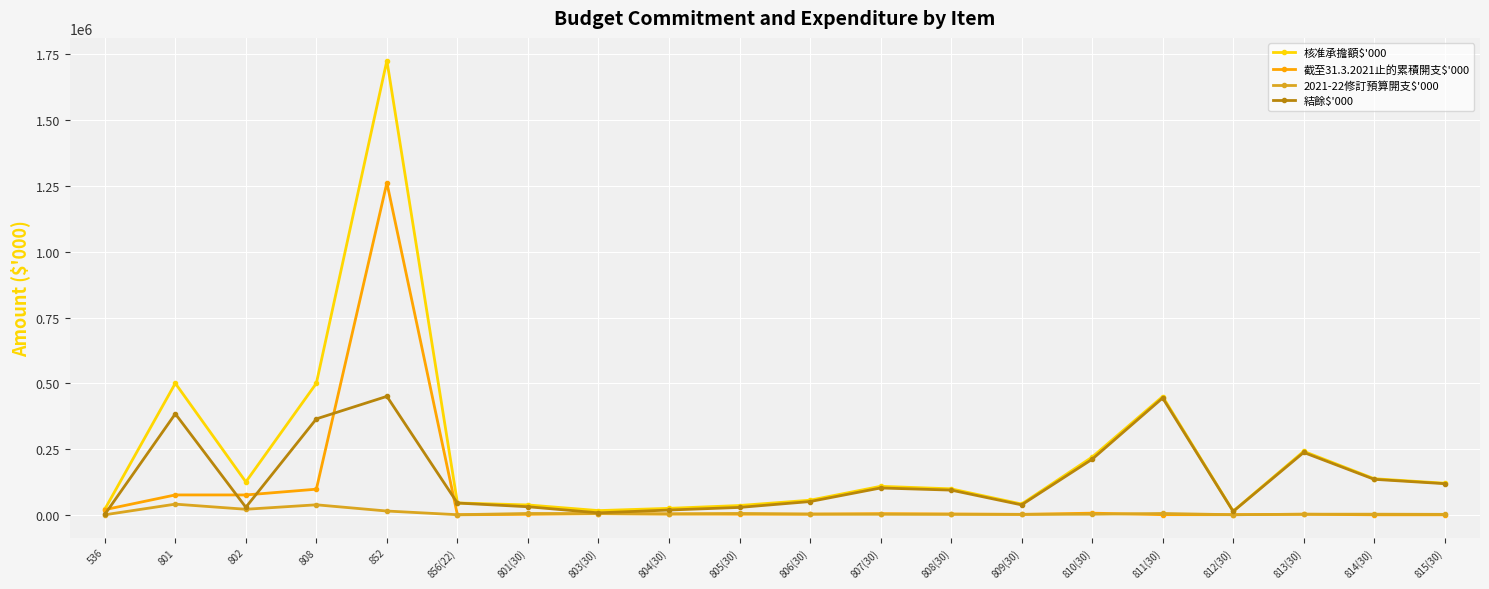

How many data points in 截至31.3.2021止的累積開支$'000 are less than 3042?

10